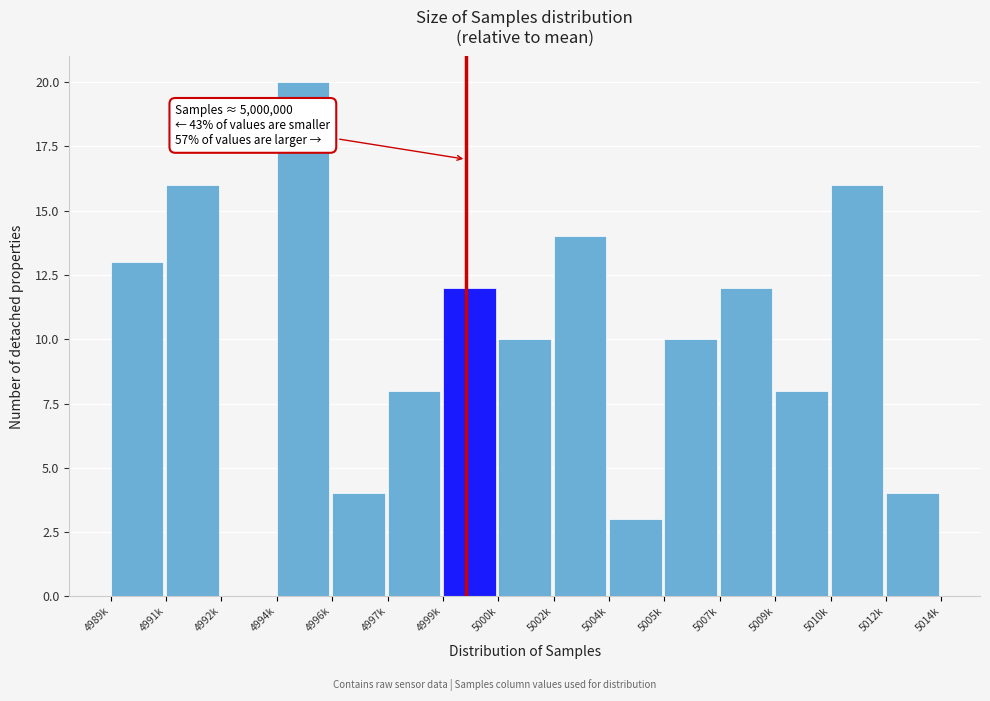

Reading left to right, extract all data points from this chart.

4989k=13	4991k=16	4992k=0	4994k=20	4996k=4	4997k=8	4999k=12	5000k=10	5002k=14	5004k=3	5005k=10	5007k=12	5009k=8	5010k=16	5012k=4